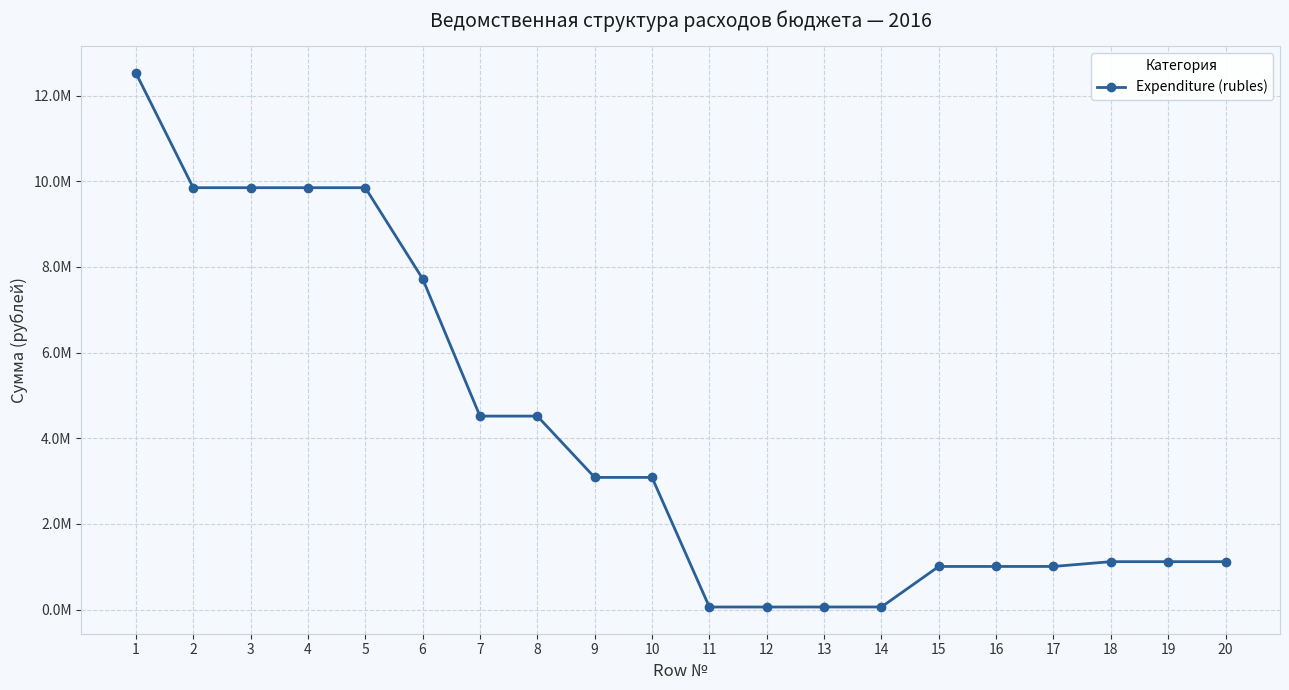

What is the approximate value at 12?

60000.0